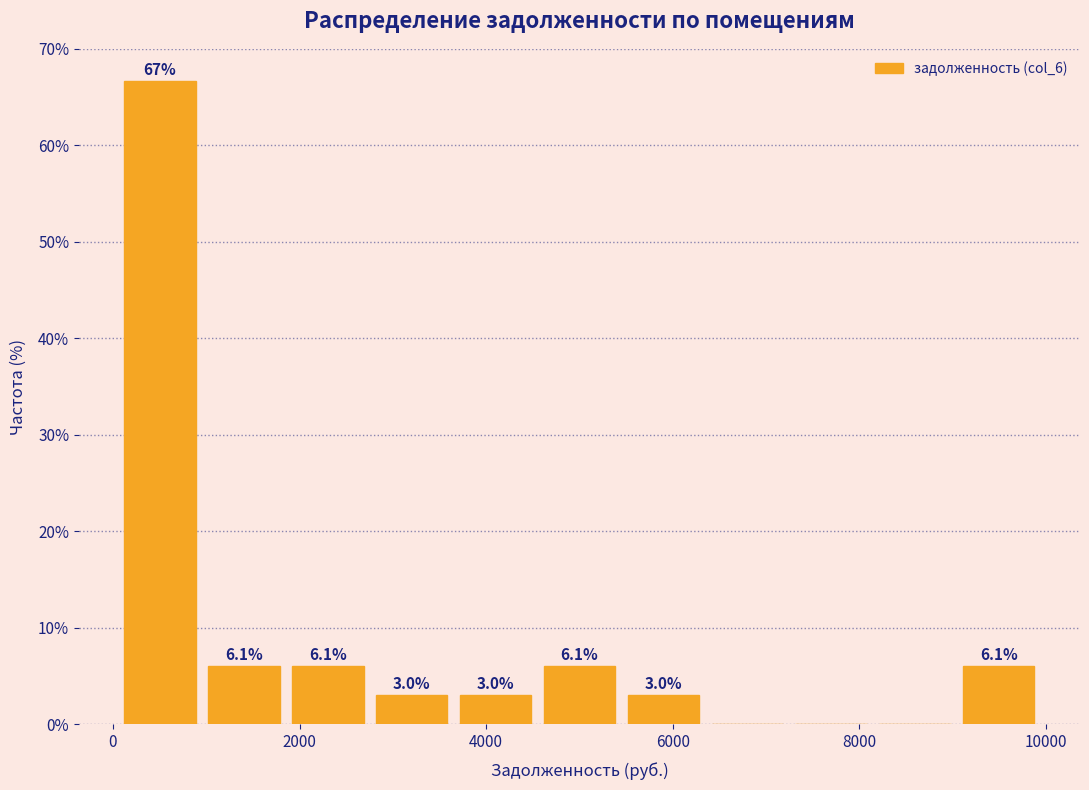

Which range on the x-axis has the tallest bar?

200 to 1000